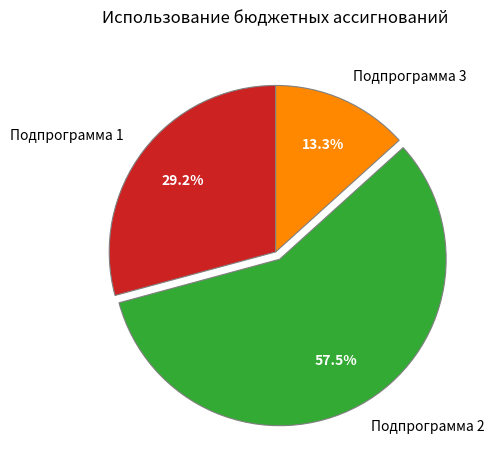

Which slice is the largest?

Подпрограмма 2